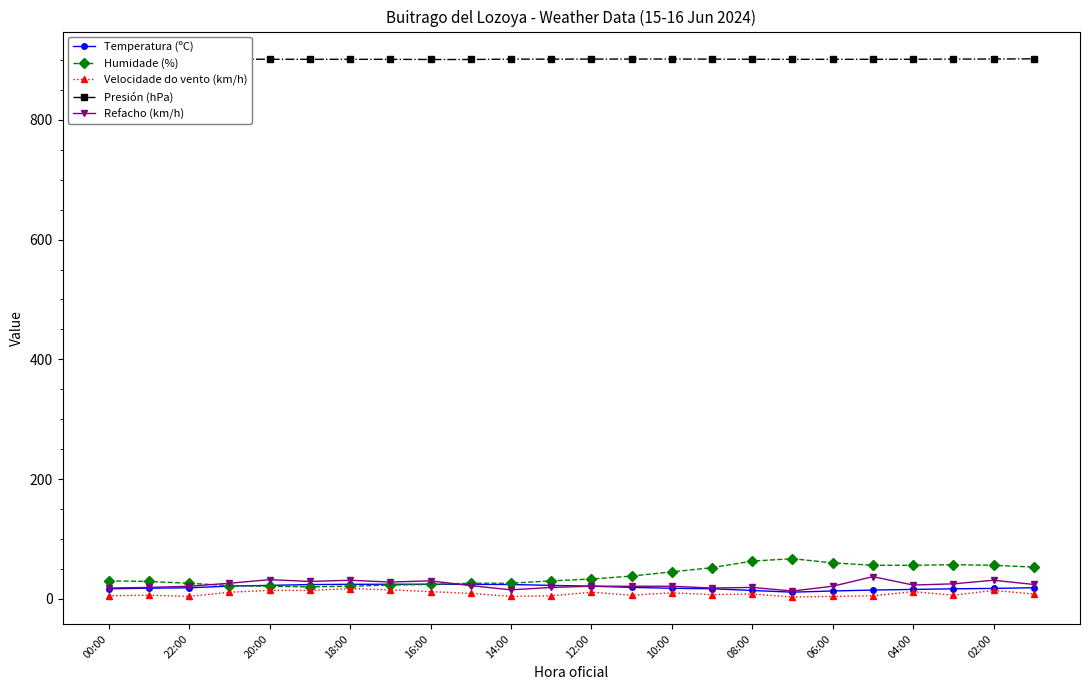

True or false: Refacho (km/h) has a value of 31.0 at 18:00.

True